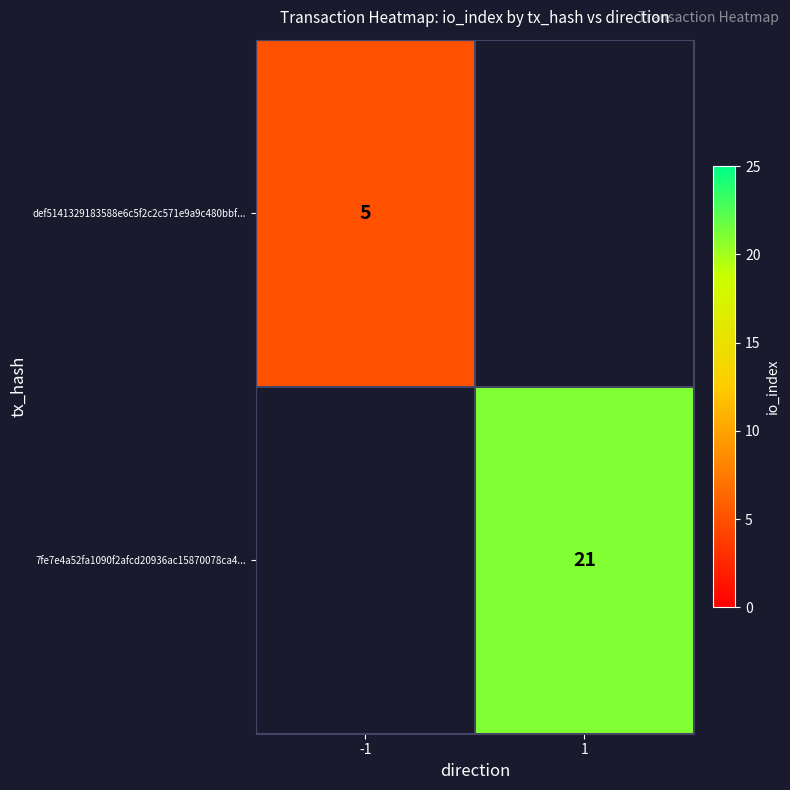

What is the minimum value shown in the chart?

5.0